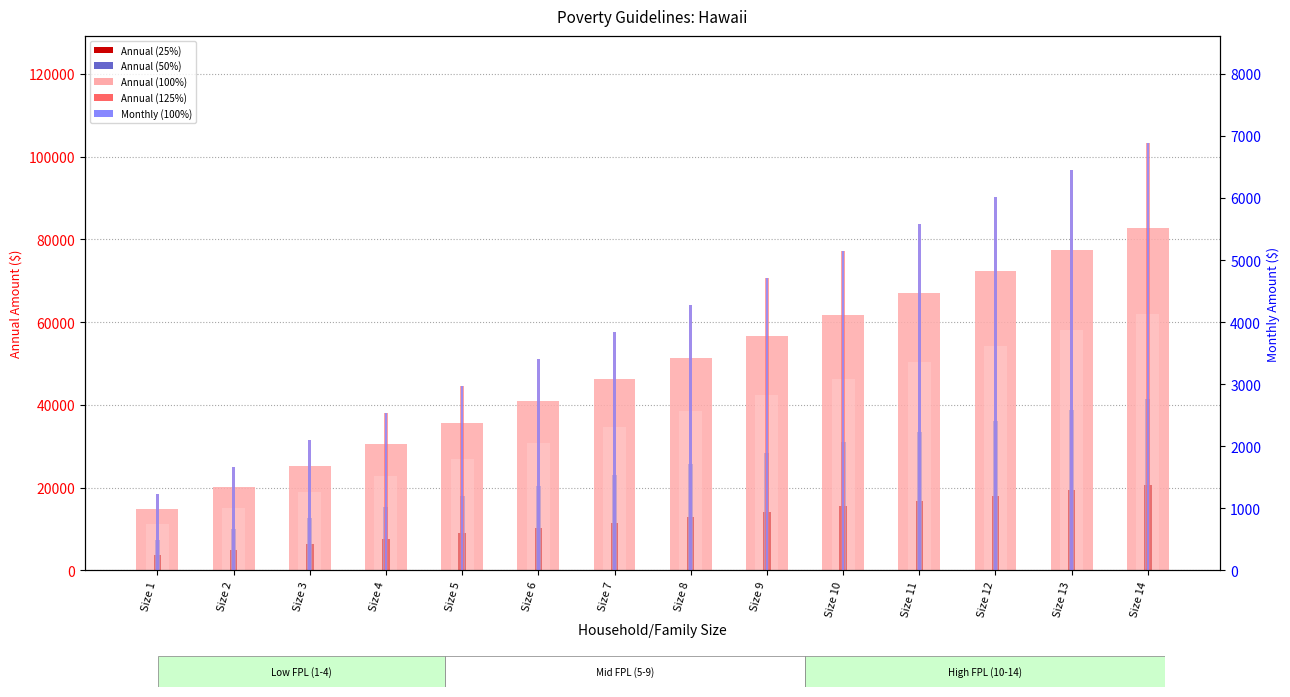

Reading right to left, extract all data points from this chart.

Annual (100%): Size 14=82680	Size 13=77460	Size 12=72240	Size 11=67020	Size 10=61800	Size 9=56580	Size 8=51360	Size 7=46140	Size 6=40920	Size 5=35700	Size 4=30480	Size 3=25260	Size 2=20040	Size 1=14820
Annual (25%): Size 14=20670	Size 13=19365	Size 12=18060	Size 11=16755	Size 10=15450	Size 9=14145	Size 8=12840	Size 7=11535	Size 6=10230	Size 5=8925	Size 4=7620	Size 3=6315	Size 2=5010	Size 1=3705
Annual (50%): Size 14=41340	Size 13=38730	Size 12=36120	Size 11=33510	Size 10=30900	Size 9=28290	Size 8=25680	Size 7=23070	Size 6=20460	Size 5=17850	Size 4=15240	Size 3=12630	Size 2=10020	Size 1=7410
Annual (75%): Size 14=62010	Size 13=58095	Size 12=54180	Size 11=50265	Size 10=46350	Size 9=42435	Size 8=38520	Size 7=34605	Size 6=30690	Size 5=26775	Size 4=22860	Size 3=18945	Size 2=15030	Size 1=11115
Annual (125%): Size 14=103350	Size 13=96825	Size 12=90300	Size 11=83775	Size 10=77250	Size 9=70725	Size 8=64200	Size 7=57675	Size 6=51150	Size 5=44625	Size 4=38100	Size 3=31575	Size 2=25050	Size 1=18525
Monthly (100%): Size 14=6890	Size 13=6455	Size 12=6020	Size 11=5585	Size 10=5150	Size 9=4715	Size 8=4280	Size 7=3845	Size 6=3410	Size 5=2975	Size 4=2540	Size 3=2105	Size 2=1670	Size 1=1235